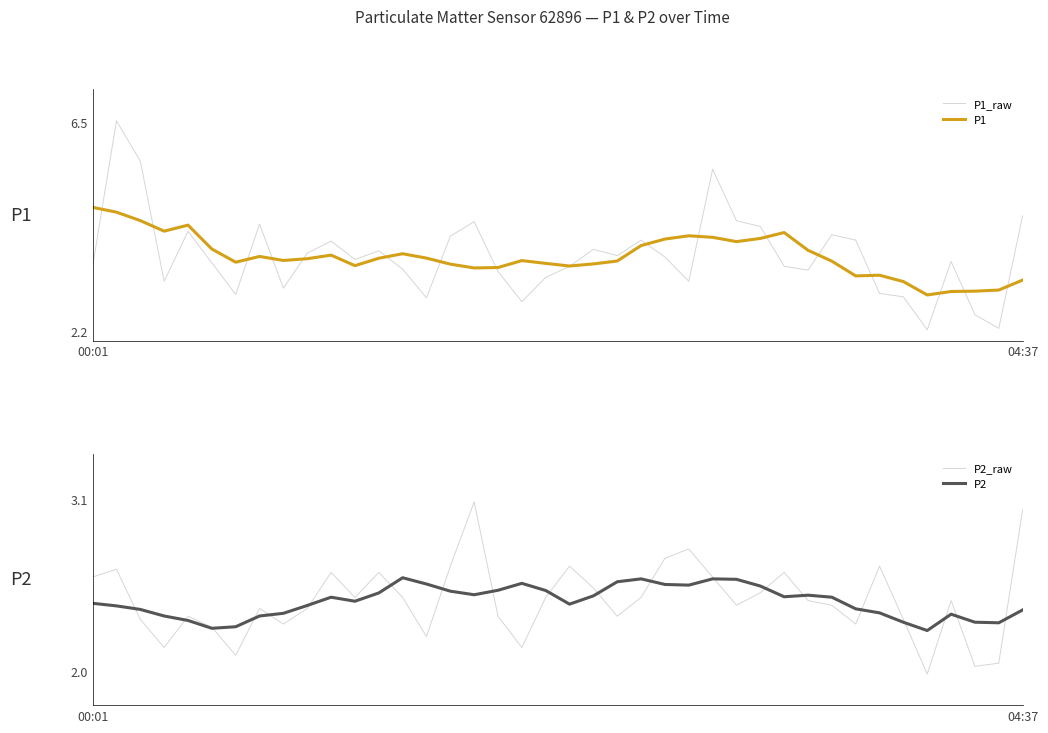

What is the difference between the P2 values at 15 and 35?

0.3